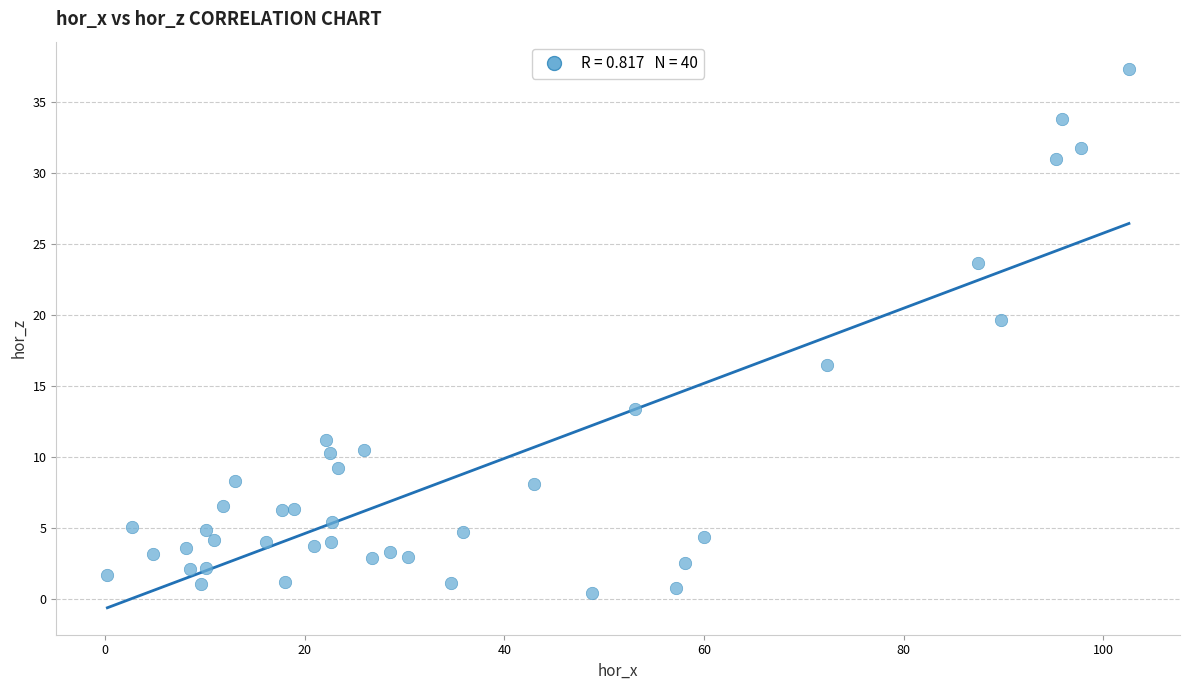

What is the range of X values (max minus min)?

102.3